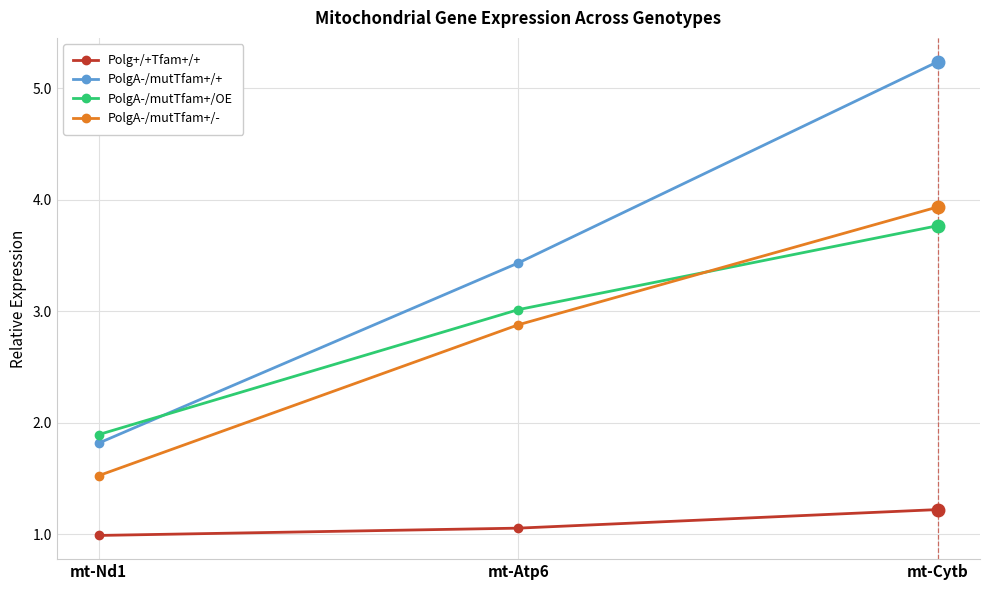

What is the difference between the maximum and minimum values in the Polg+/+Tfam+/+ series?

0.2